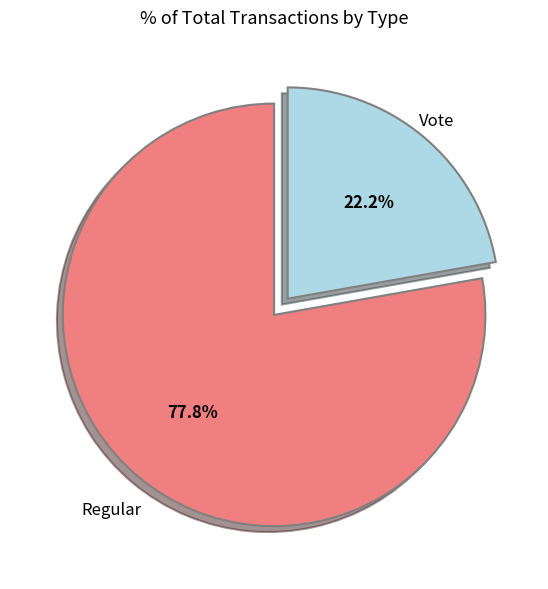

Does any single category account for the majority?

Yes